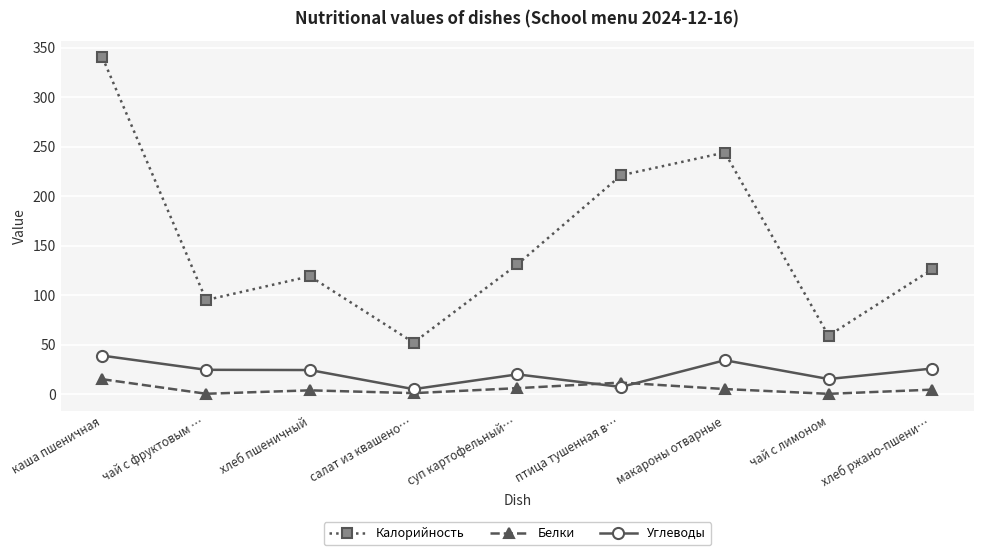

The value of Калорийность at чай с фруктовым … is 143.6. True or false?

False